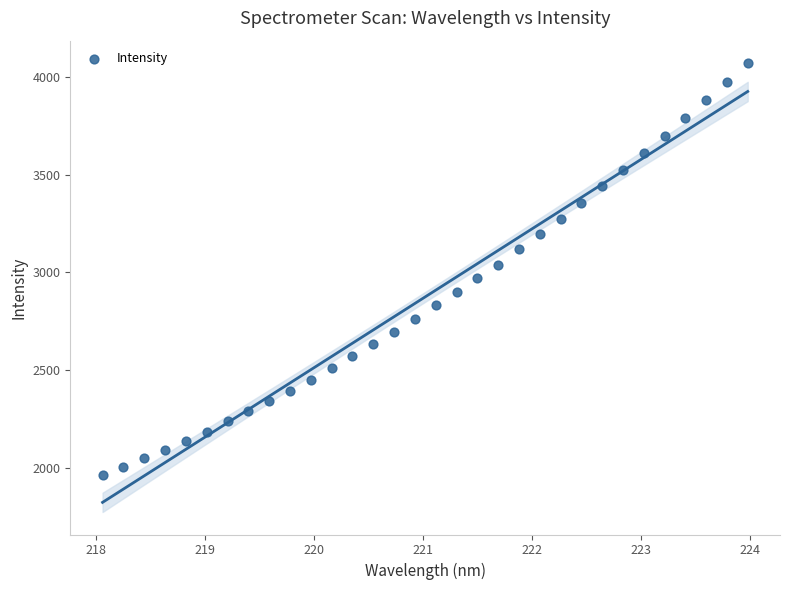

What is the range of X values (max minus min)?

5.9